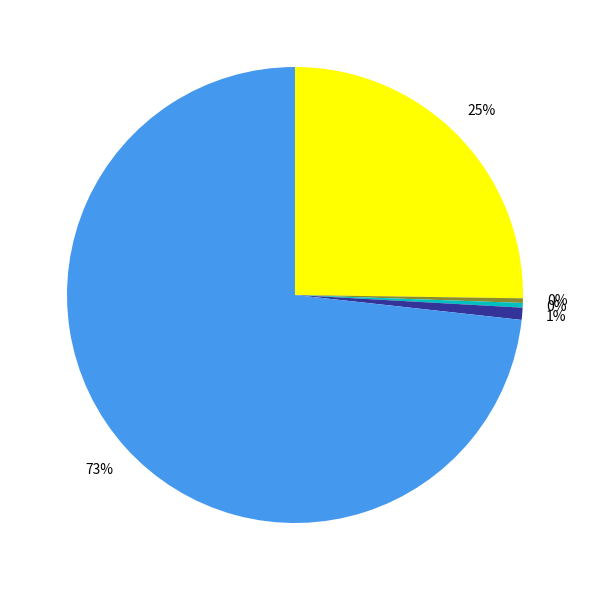

Is there a majority slice in this chart?

Yes